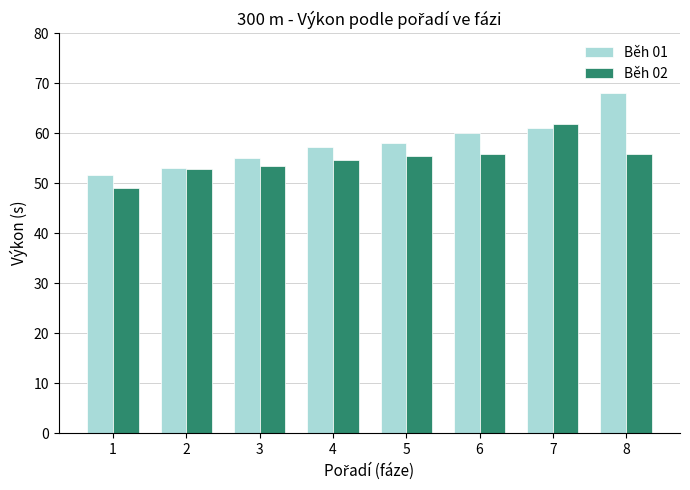

What are all the series names shown in the legend?

Běh 01, Běh 02